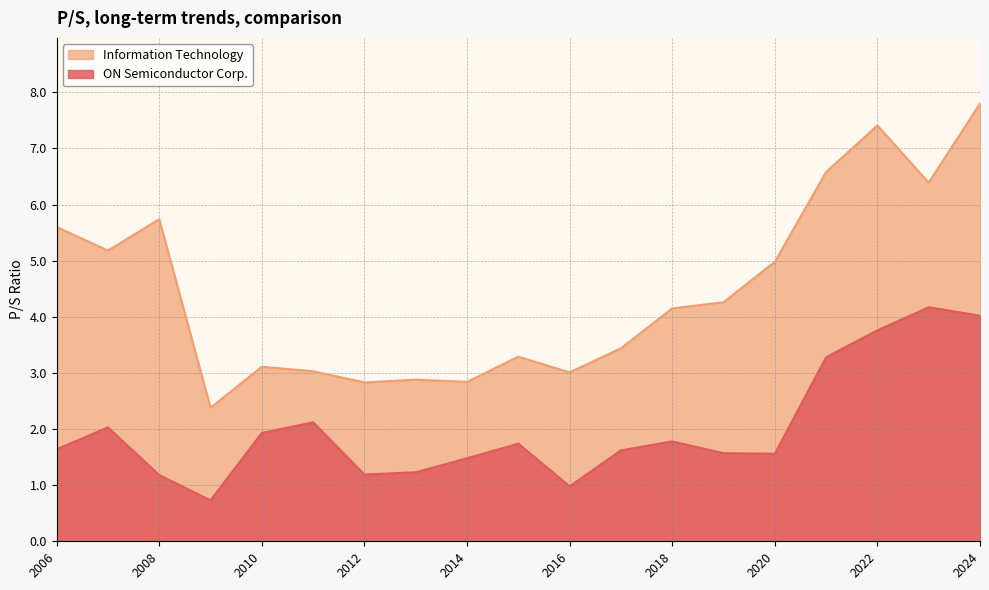

Which series has the widest spread of values?

Information Technology